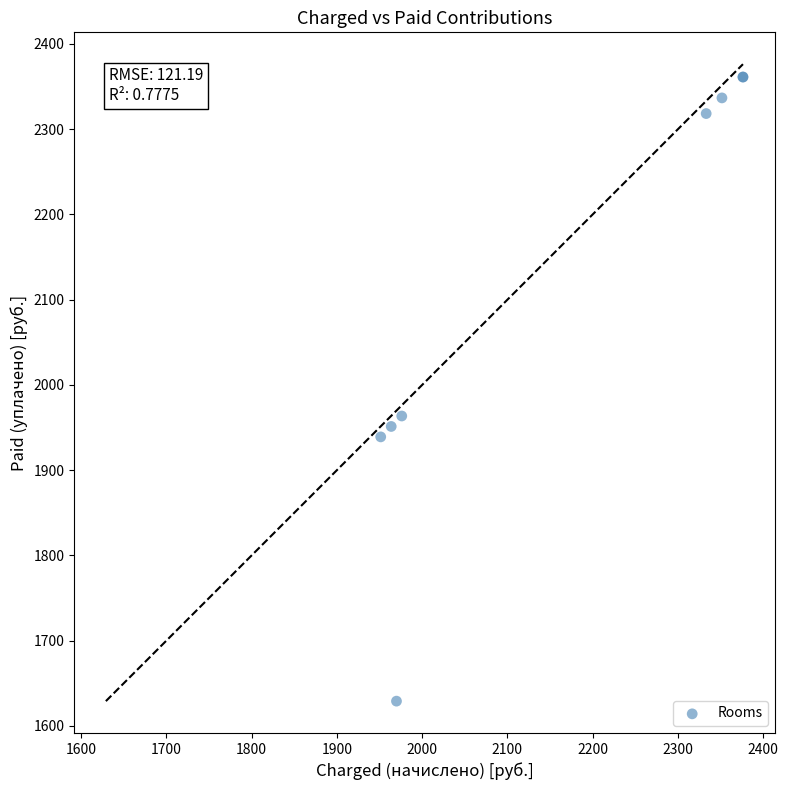

What Y value in the scatter plot is closest to 1995?

1963.6